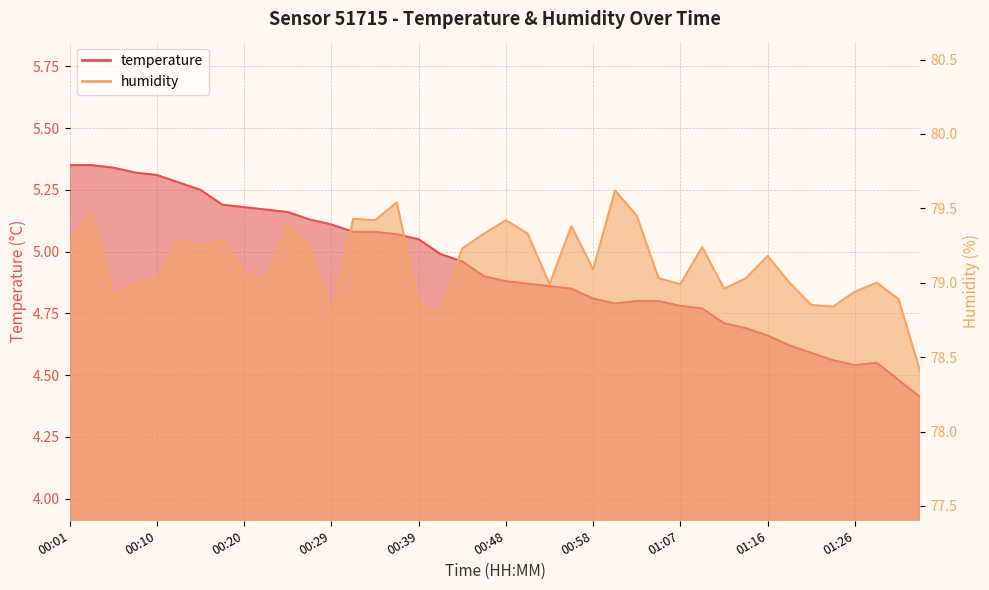

True or false: humidity has a value of 45.5 at 00:20.

False